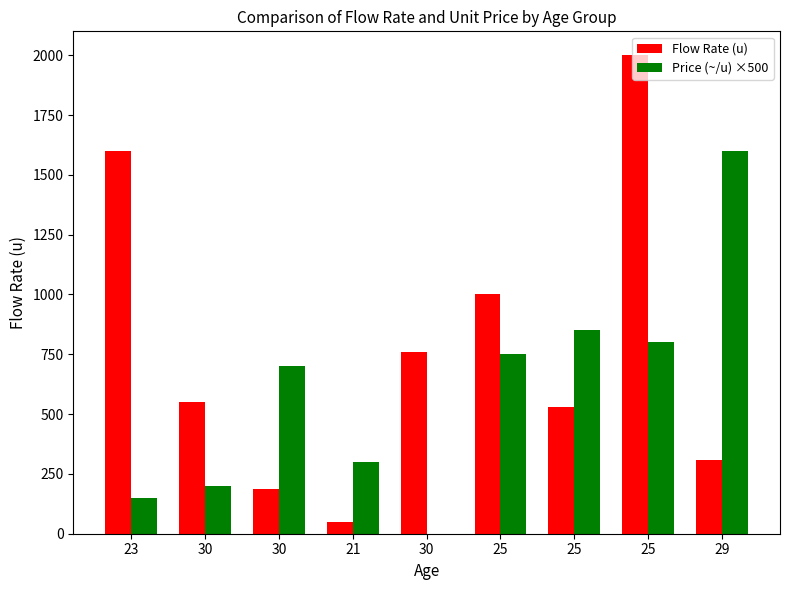

Are the bars horizontal?

No